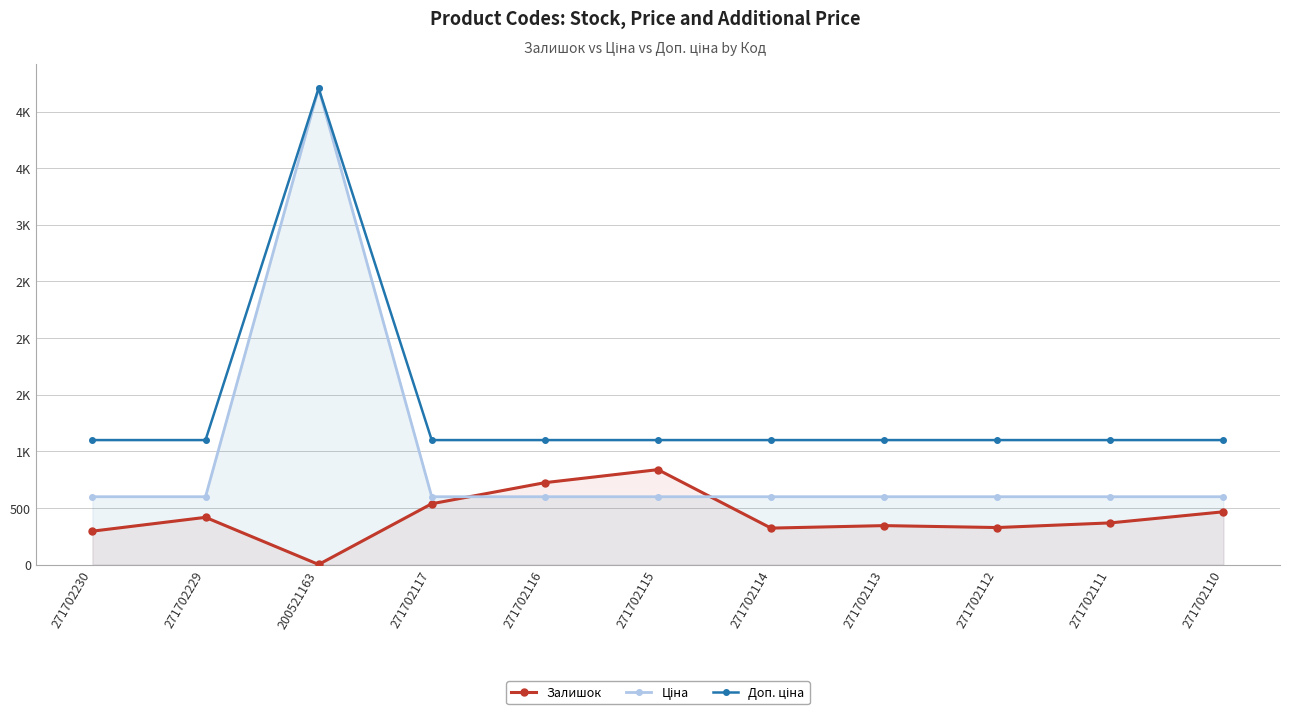

True or false: Доп. ціна and Залишок intersect in this chart.

False